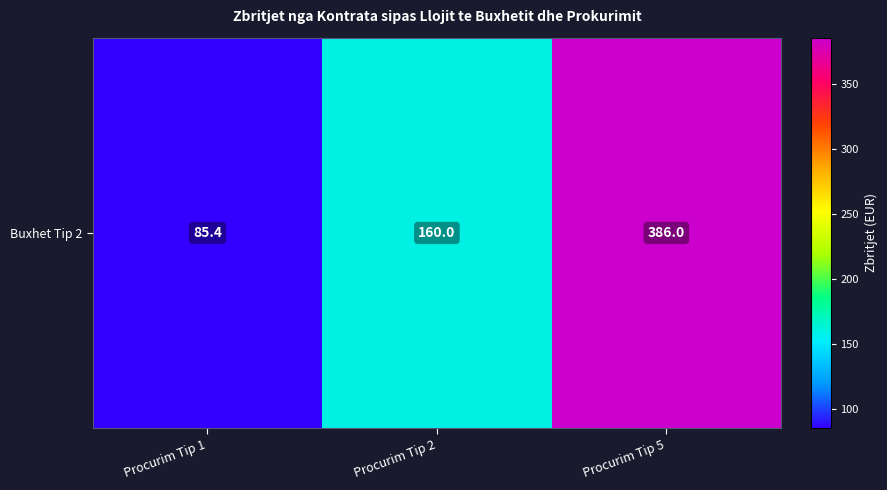

What is the difference between the values at Procurim Tip 5 and Procurim Tip 2?

226.0